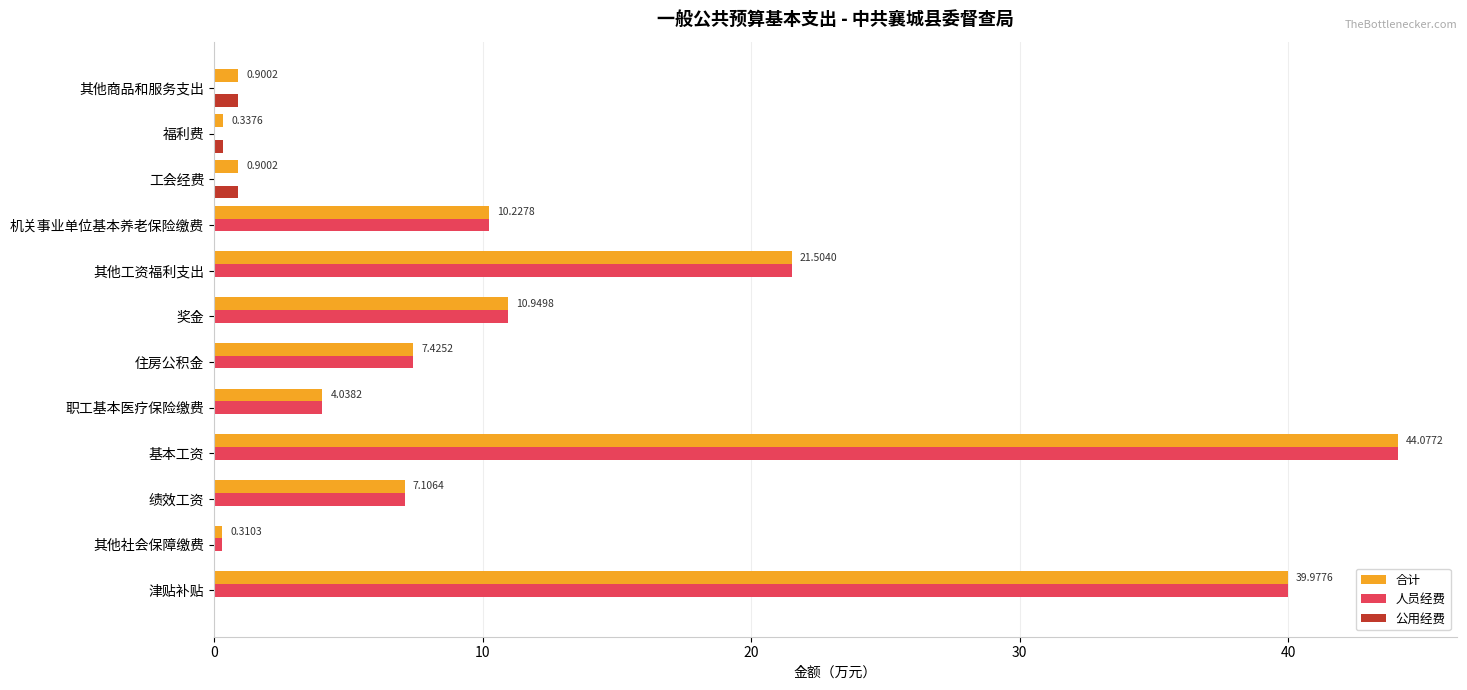

At which category does the chart reach its peak across all series?

基本工资